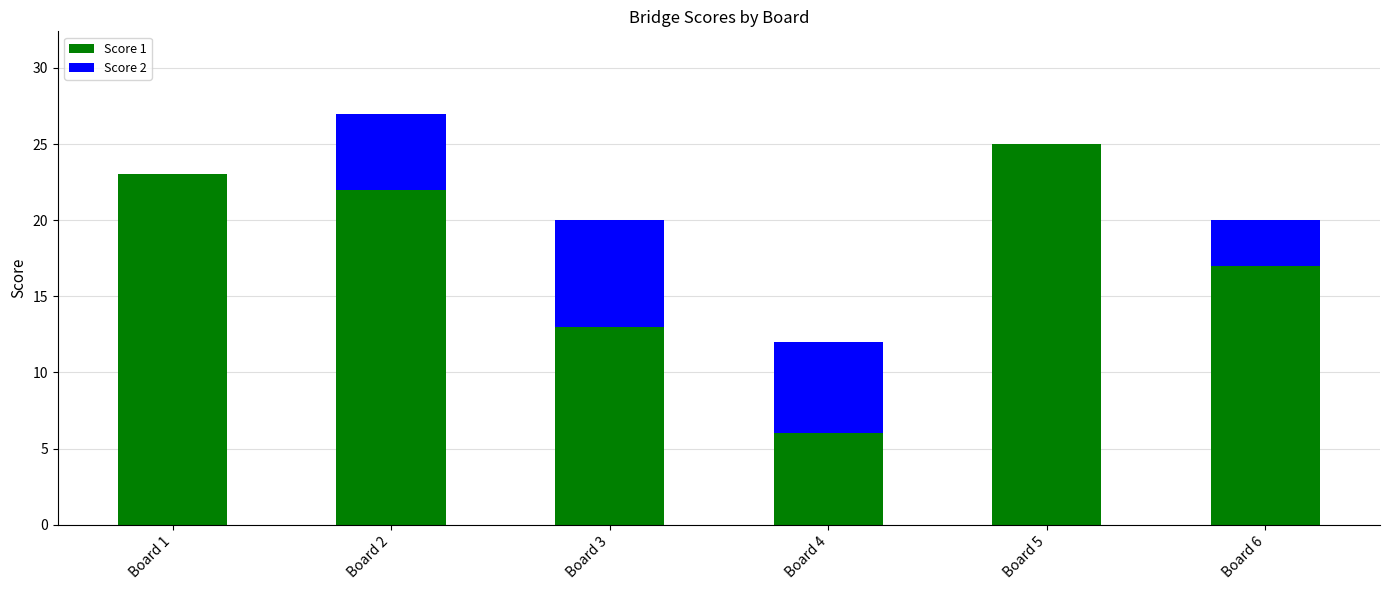

At which label does Score 1 reach its peak?

Board 5